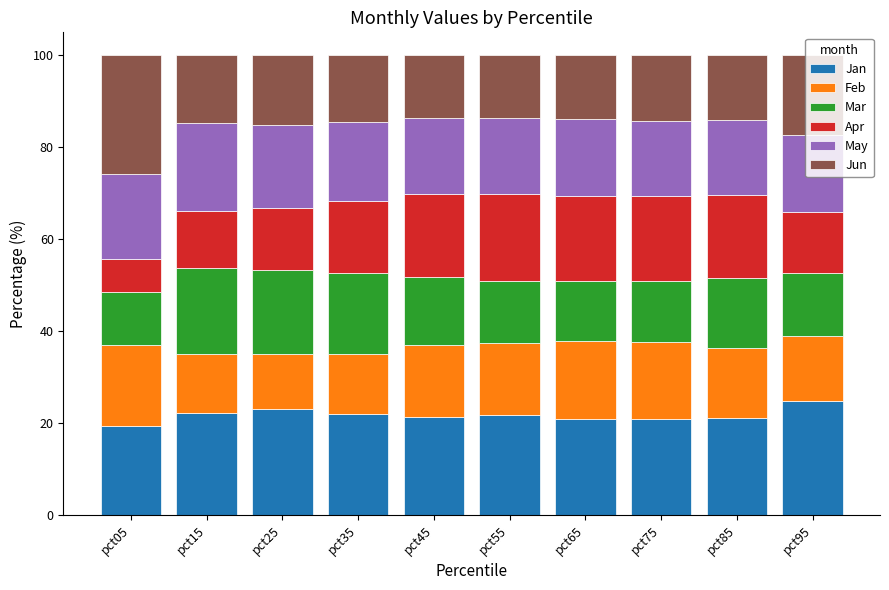

What is the total value across all series at pct65?

100.0